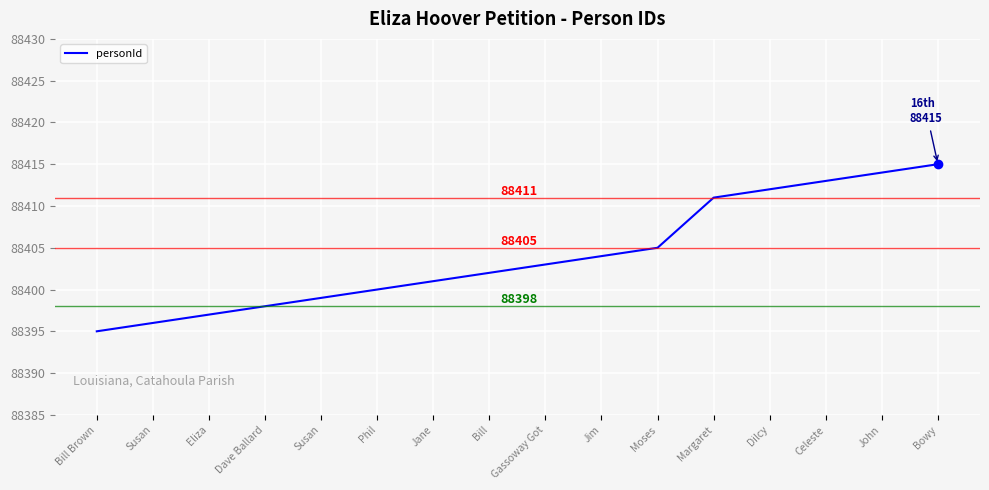

What is the change in value from Eliza to Jane?

+4